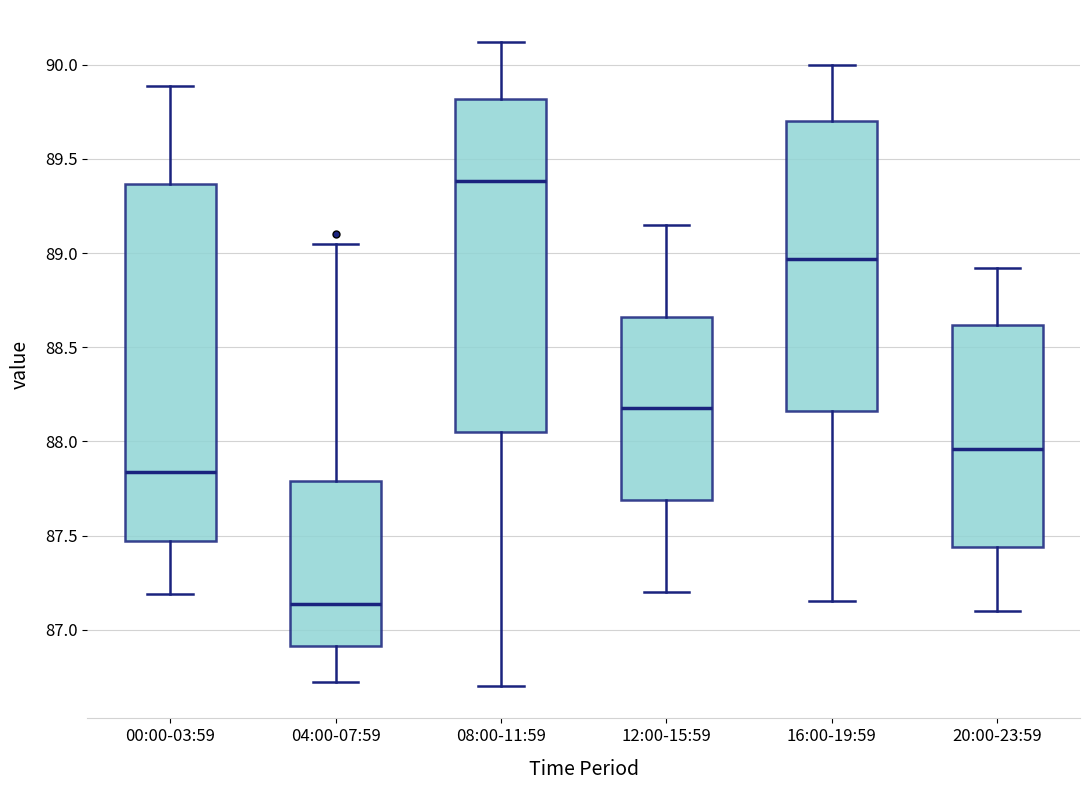

Which box has the highest median line?

08:00-11:59